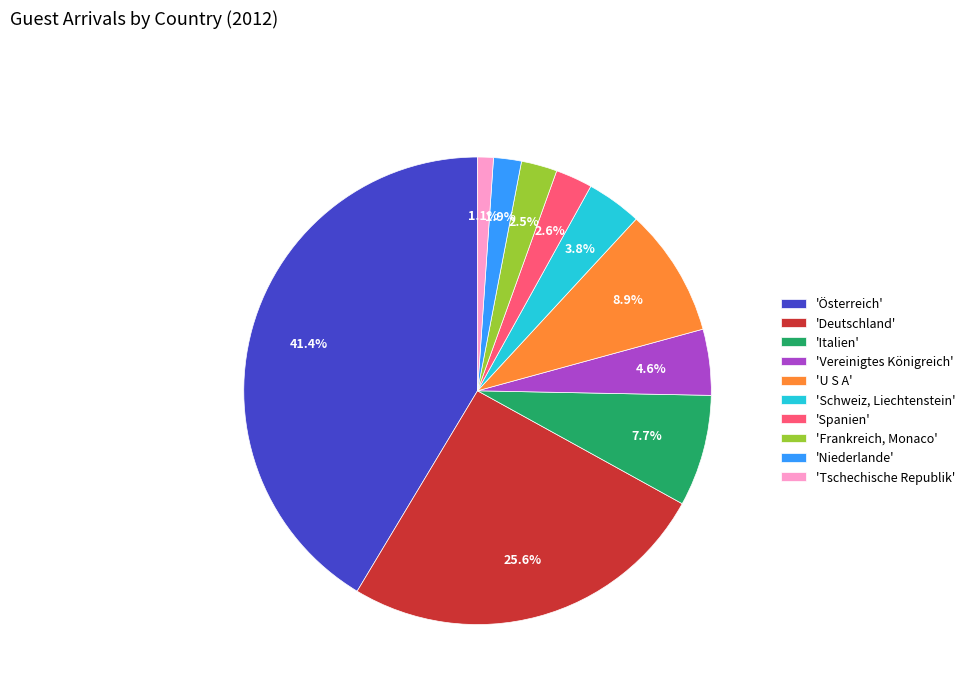

Between 'U S A' and 'Österreich', which is larger?

'Österreich'